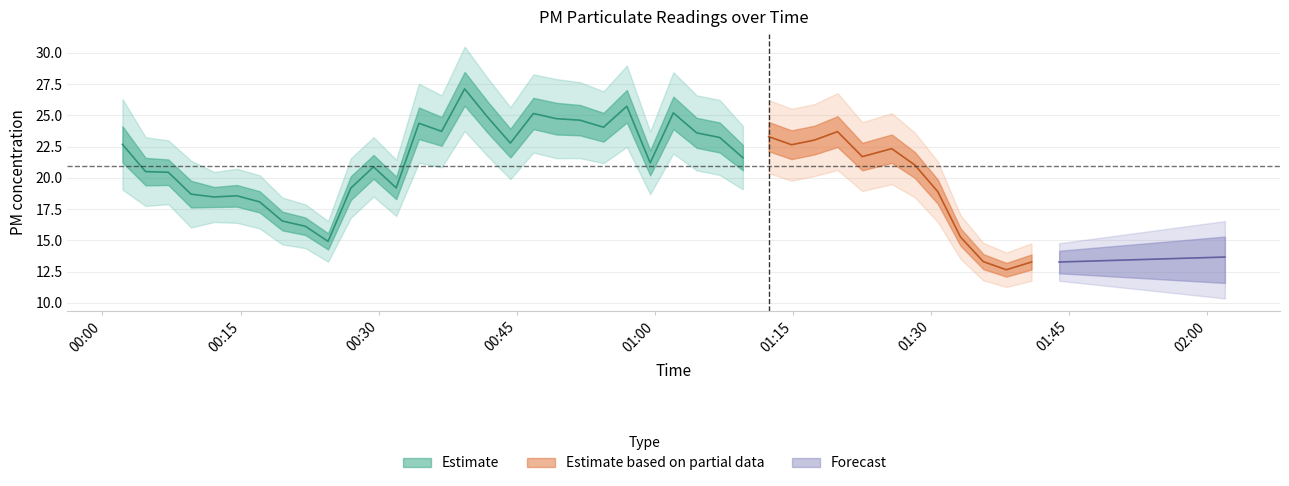

Rank the categories by P1 value from lowest to highest.

38, 39, 37, 9, 36, 8, 7, 6, 4, 5, 3, 35, 12, 10, 2, 1, 11, 34, 23, 27, 32, 33, 29, 17, 0, 30, 26, 28, 25, 14, 31, 21, 13, 20, 19, 16, 18, 24, 22, 15